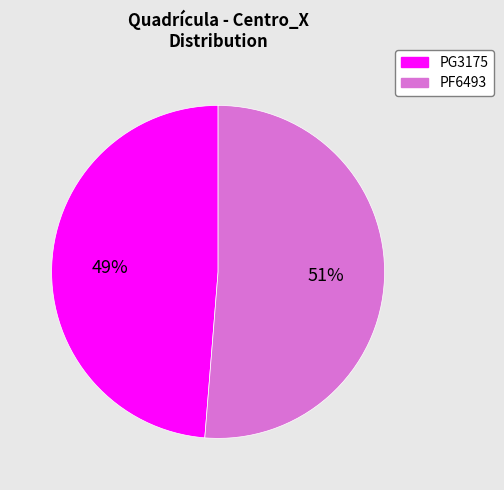

To the nearest percent, what percentage of the pie is PG3175?

49%